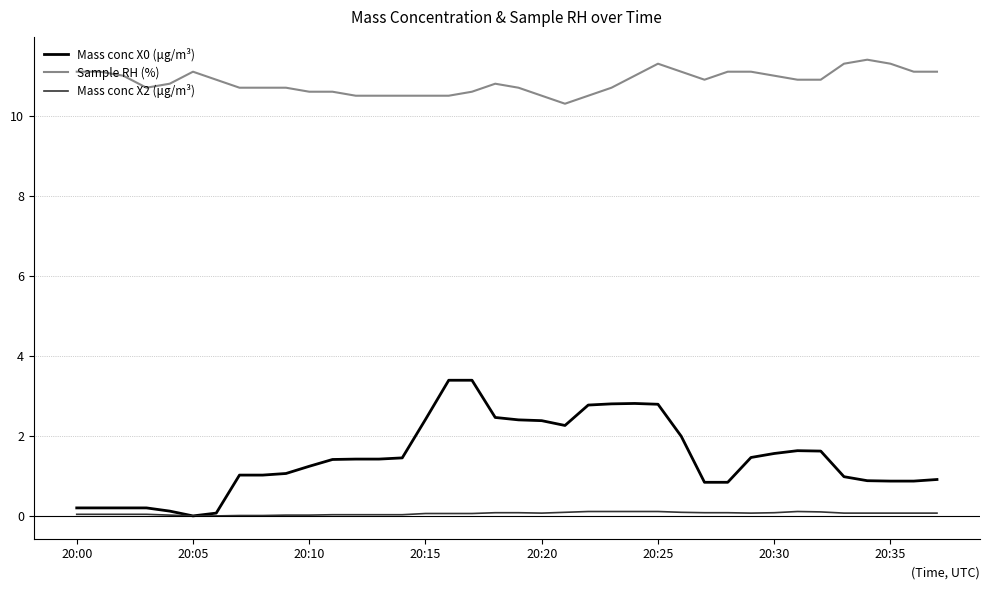

True or false: Mass conc X2 (μg/m³) and Sample RH (%) intersect in this chart.

False